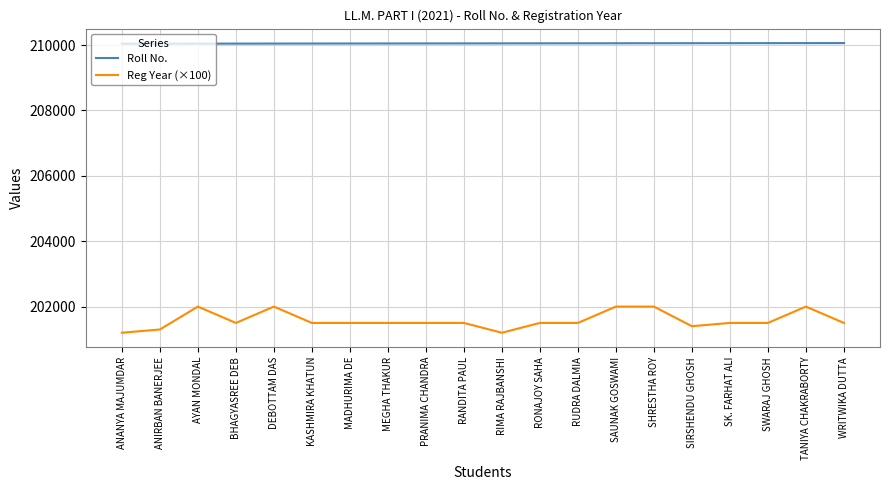

What is the difference between the highest and lowest values at RUDRA DALMIA?

8555